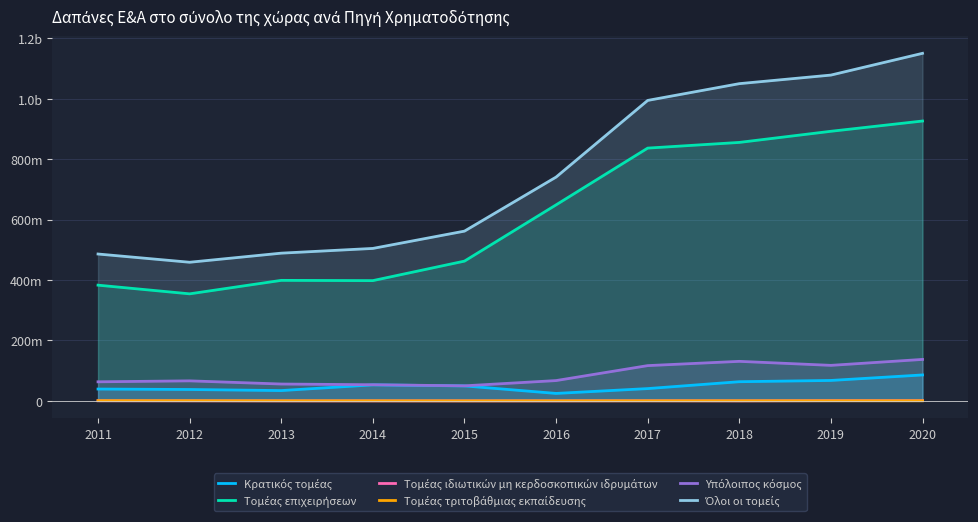

What is the total value across all series at 2019?

2155800000